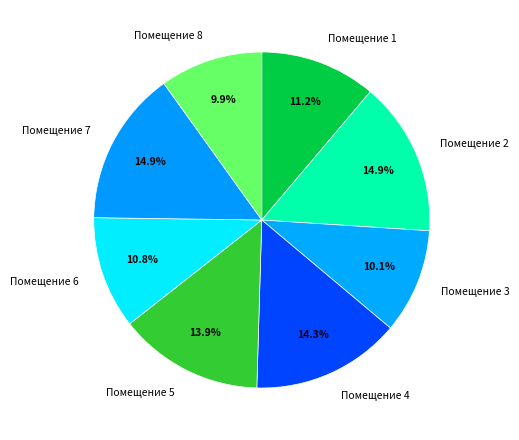

How many segments does this pie chart have?

8